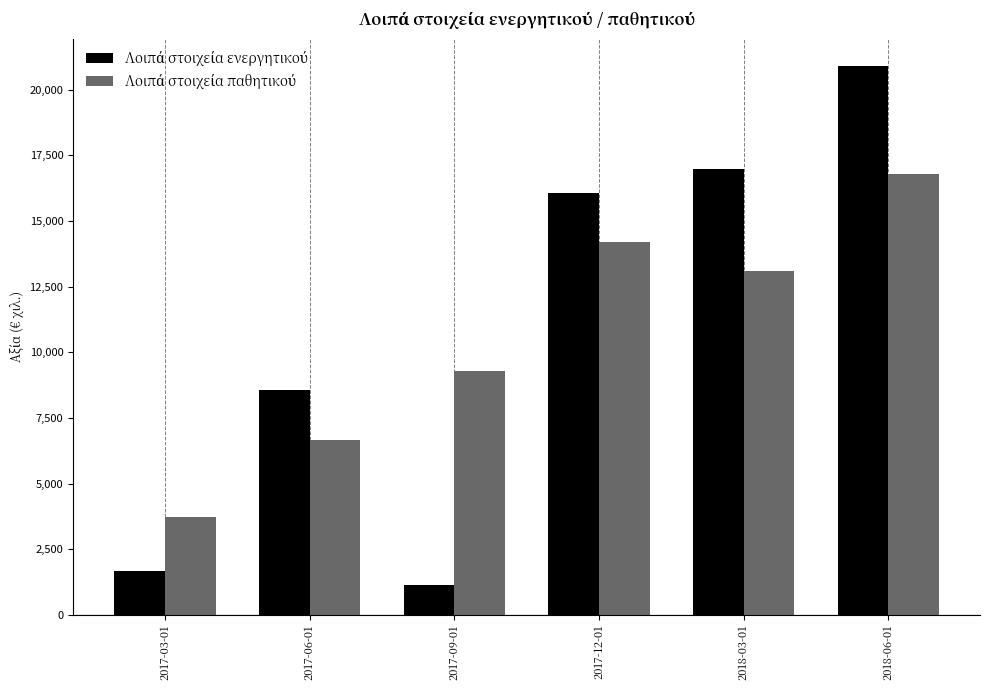

At which category is the sum across all series the highest?

2018-06-01